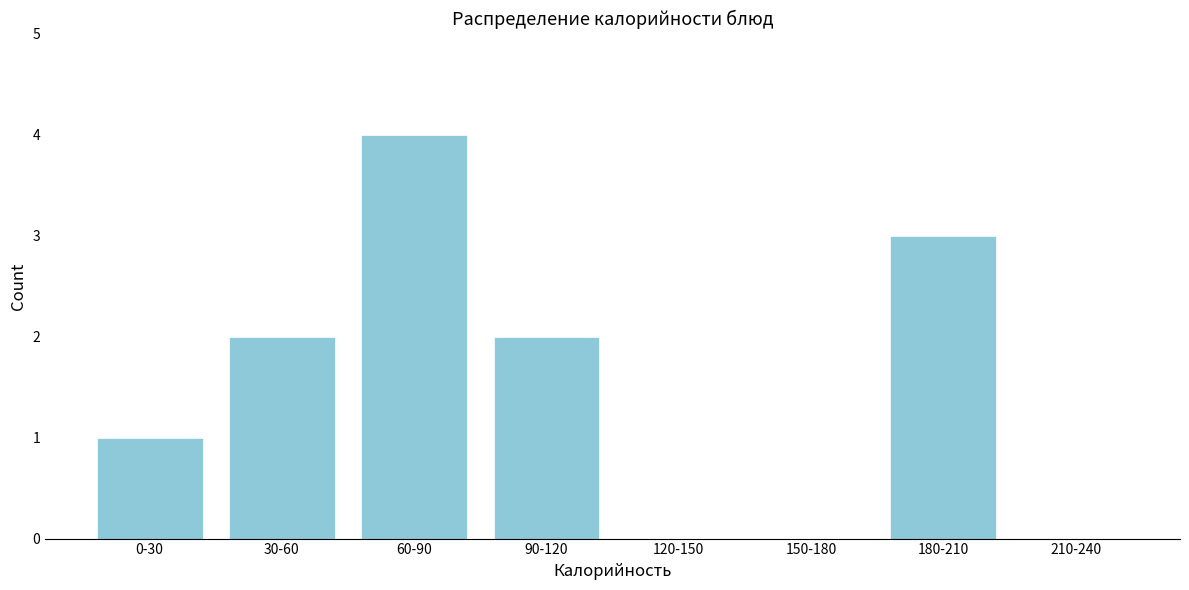

Reading right to left, list all the values displayed in this chart.

210-240=0	180-210=3	150-180=0	120-150=0	90-120=2	60-90=4	30-60=2	0-30=1